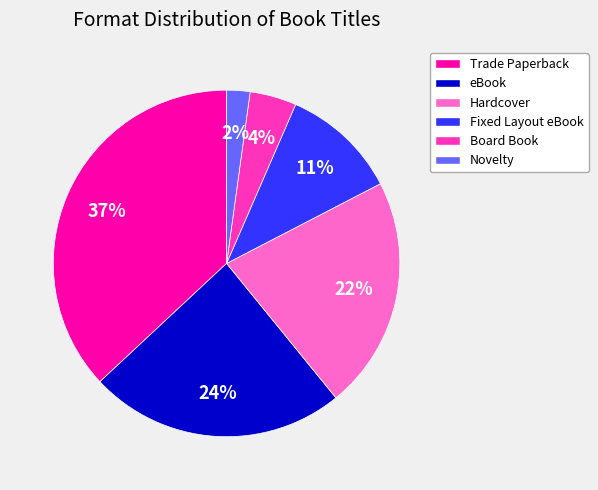

Does eBook account for over 50% of the chart?

No